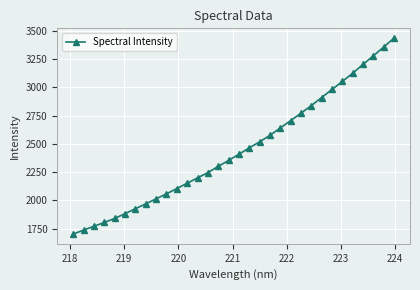

What is the average value?

2448.6